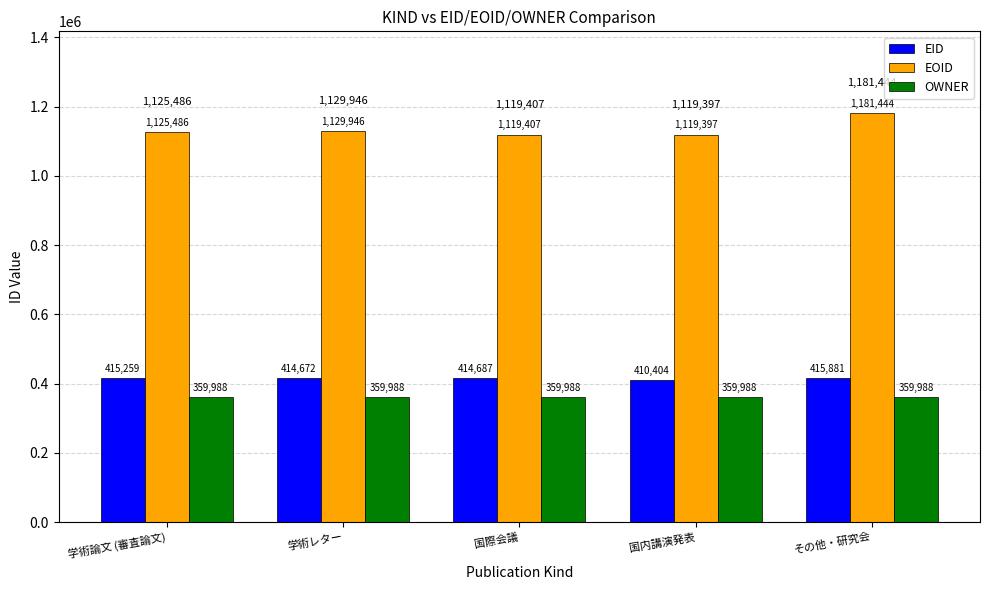

What position from the left is その他・研究会?

5